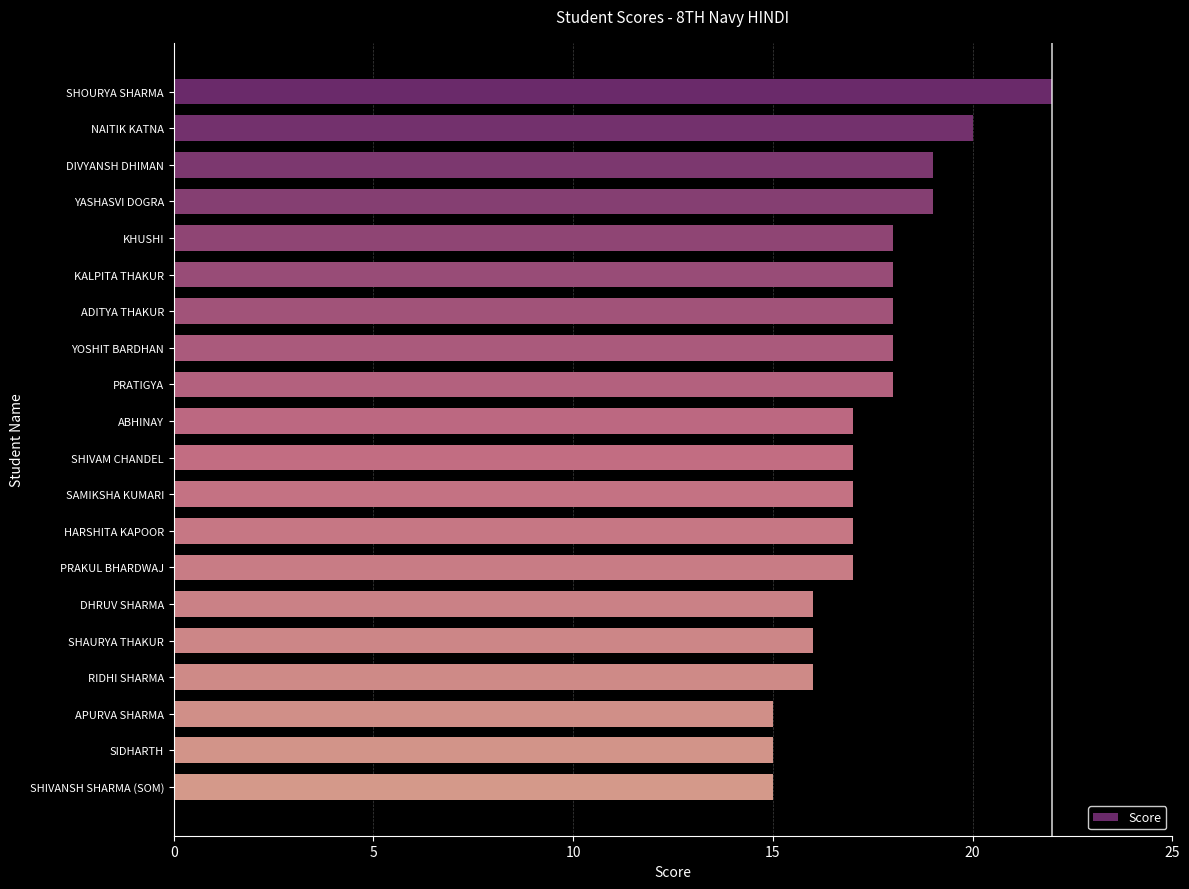

Between SIDHARTH and YASHASVI DOGRA, which is larger?

YASHASVI DOGRA